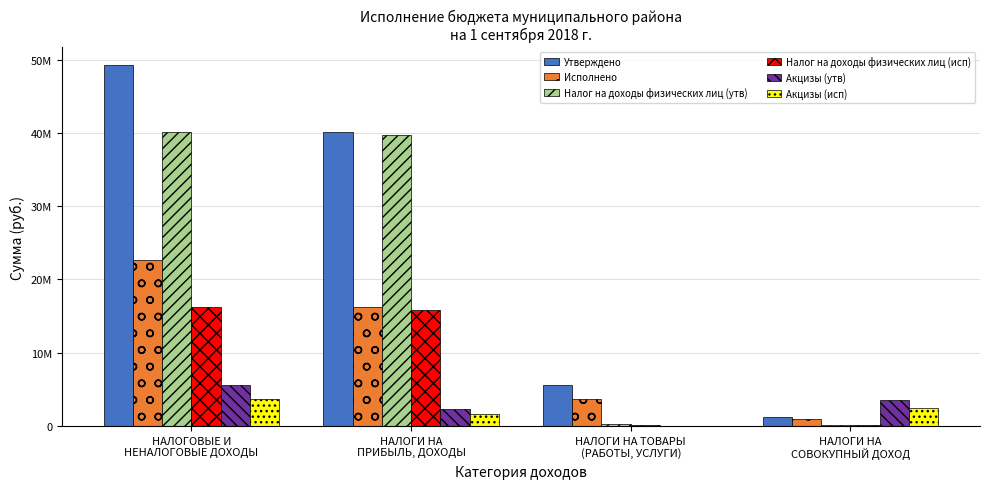

The Исполнено series shows 996396.2 at НАЛОГИ НА
СОВОКУПНЫЙ ДОХОД. True or false?

True